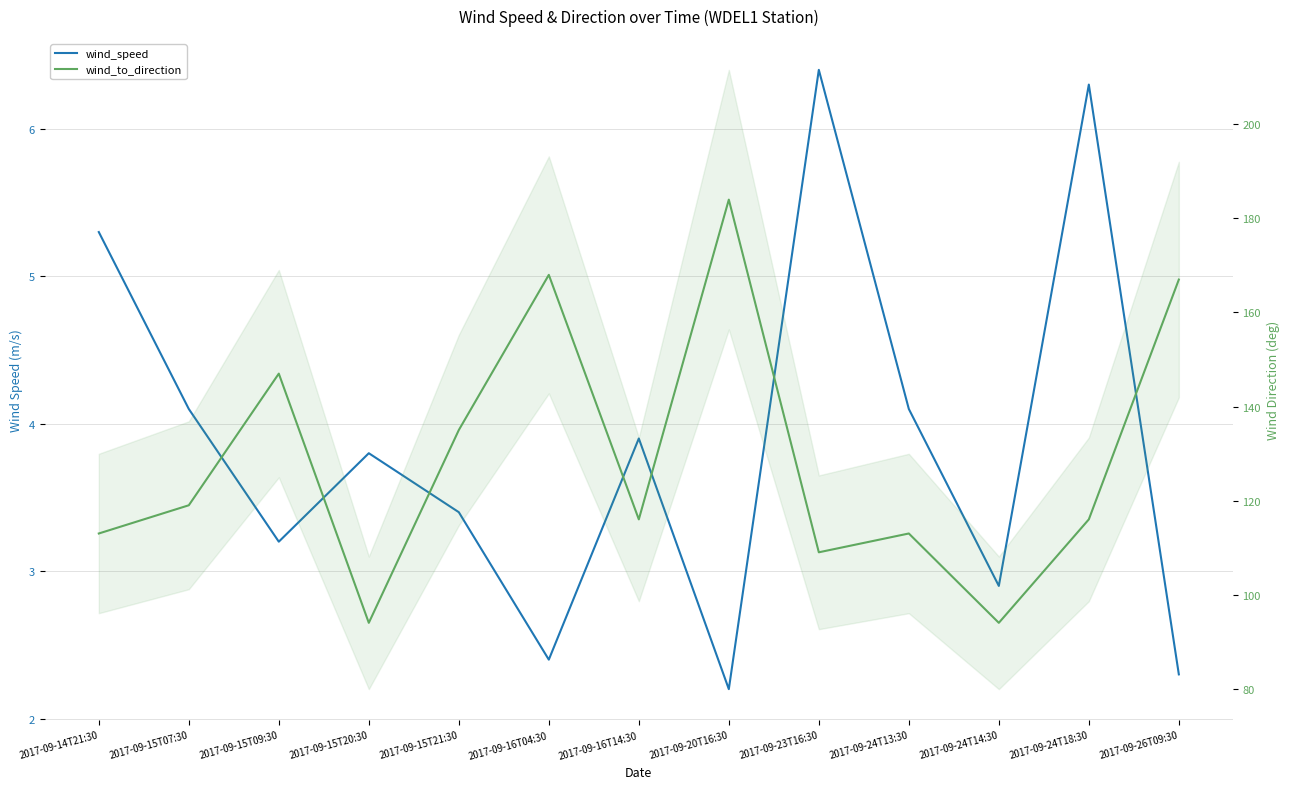

What is the label of the 11th point from the right?

2017-09-15T09:30